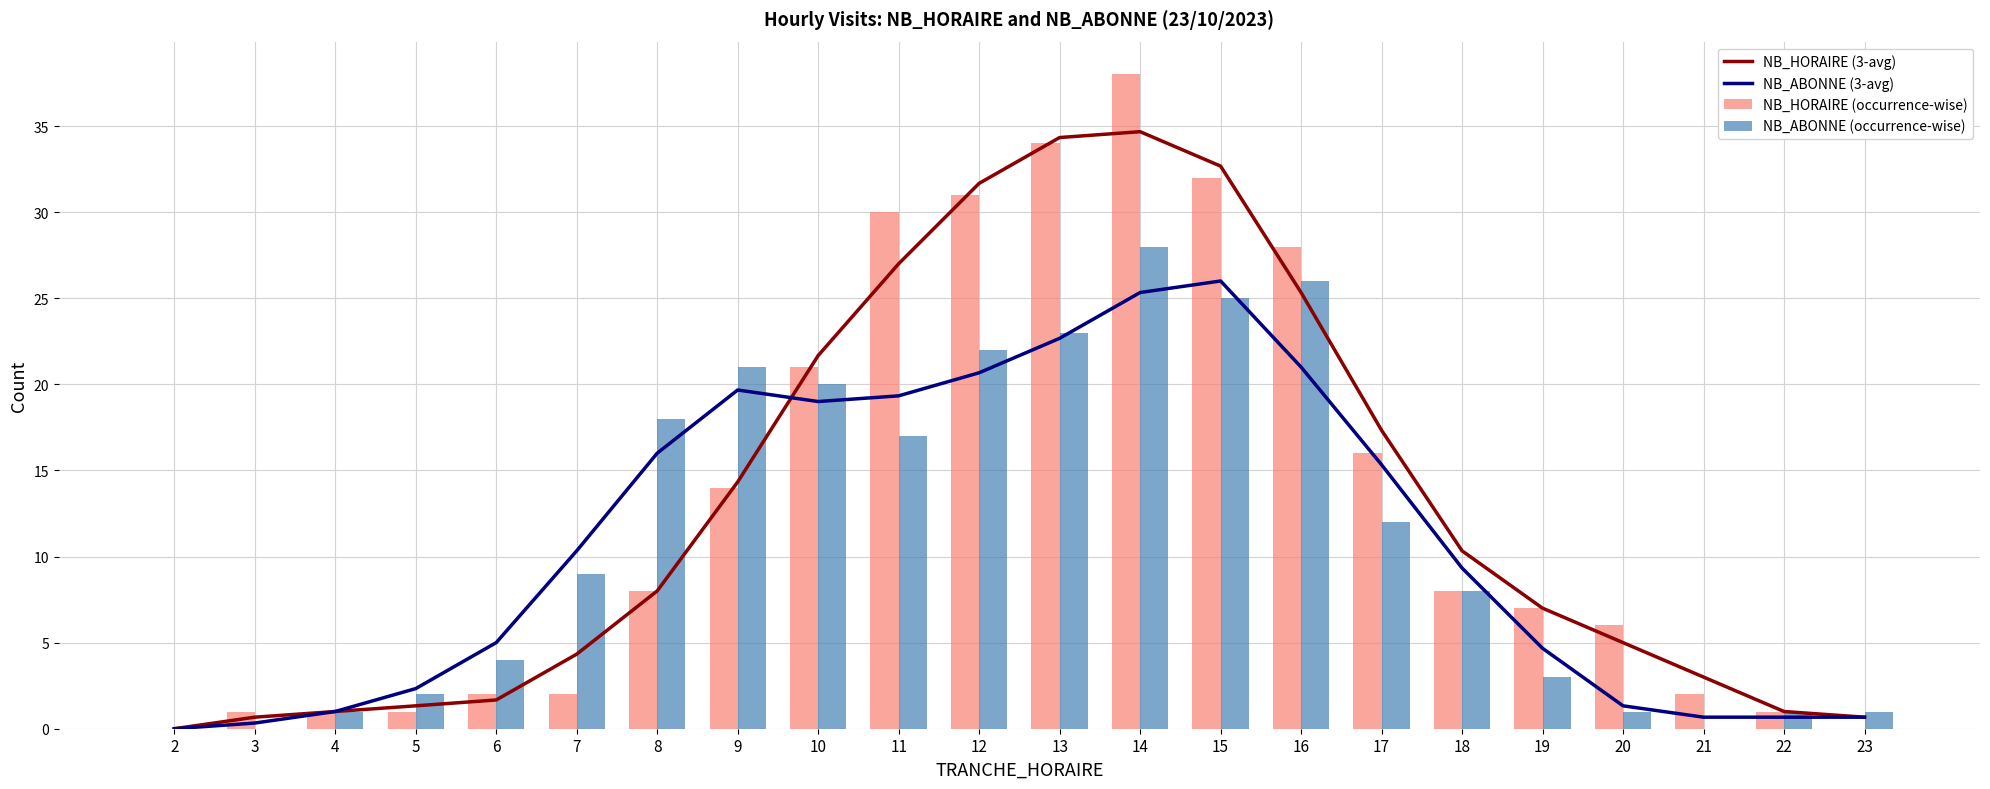

Is the value of NB_HORAIRE (occurrence-wise) at 20 greater than the value of NB_HORAIRE (3-avg) at 18?

No